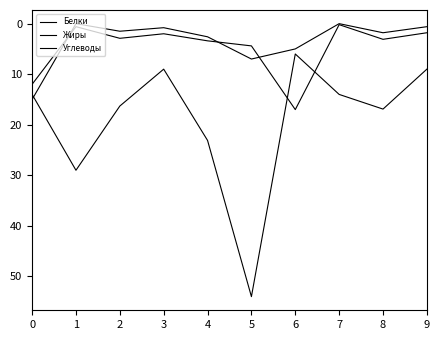

Is this an area chart (filled region under the line)?

No